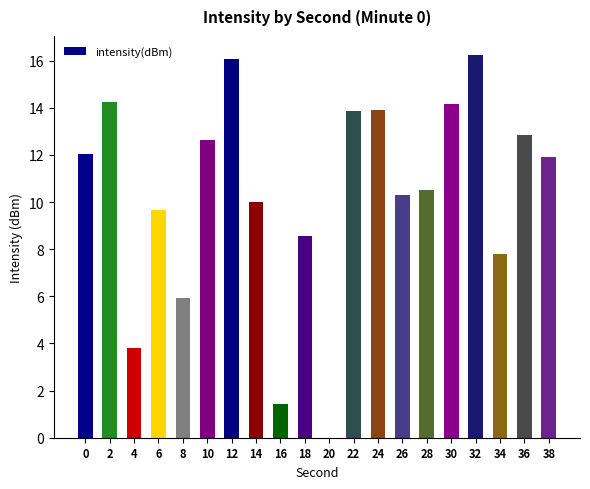

How many values are above zero?

19